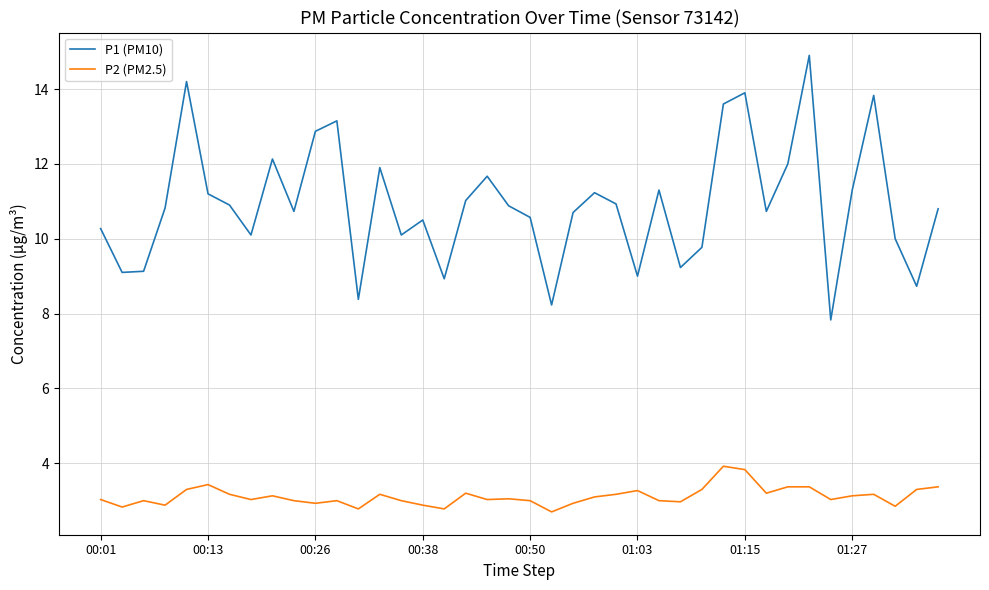

List the series in order of their peak value, highest first.

P1 (PM10), P2 (PM2.5)